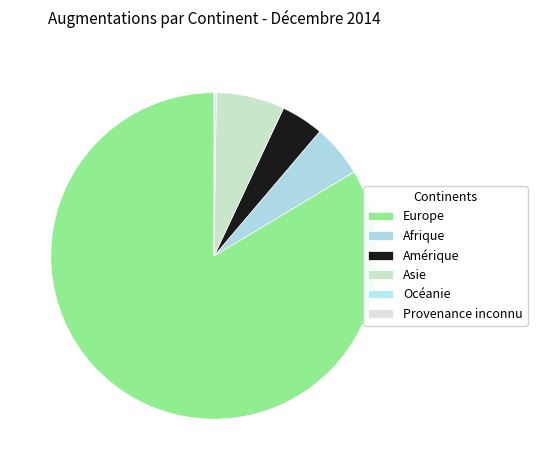

Combined, do Provenance inconnu and Europe account for over 50%?

Yes